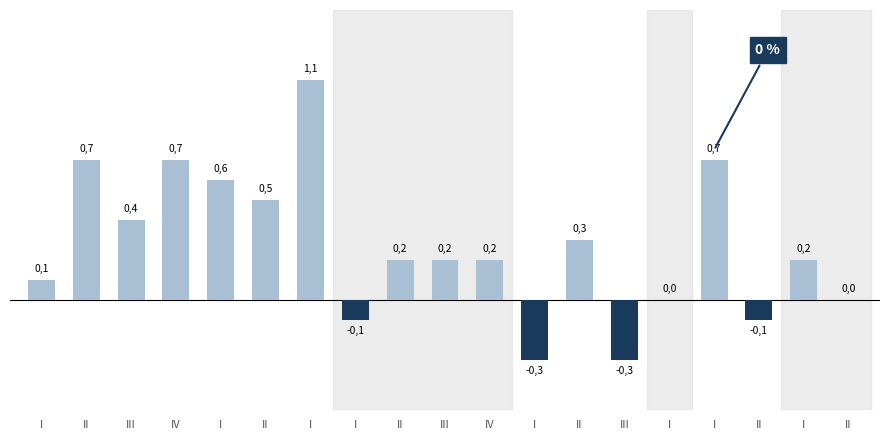

Reading left to right, transcribe all the data shown in this chart.

I=0.1	II=0.7	III=0.4	IV=0.7	I=0.6	II=0.5	I=1.1	I=-0.1	II=0.2	III=0.2	IV=0.2	I=-0.3	II=0.3	III=-0.3	I=0.0	I=0.7	II=-0.1	I=0.2	II=0.0